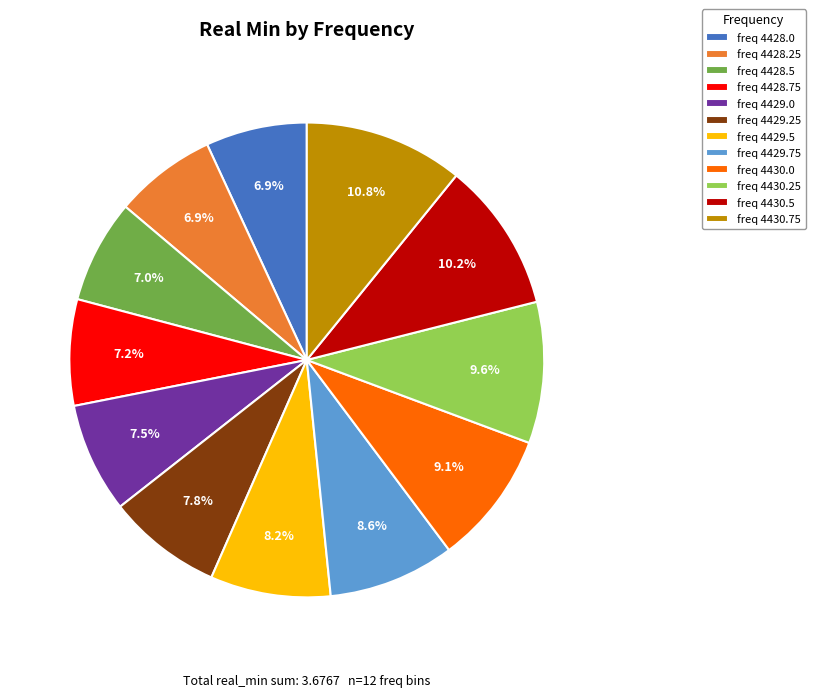

Which slice is the largest?

freq 4430.75